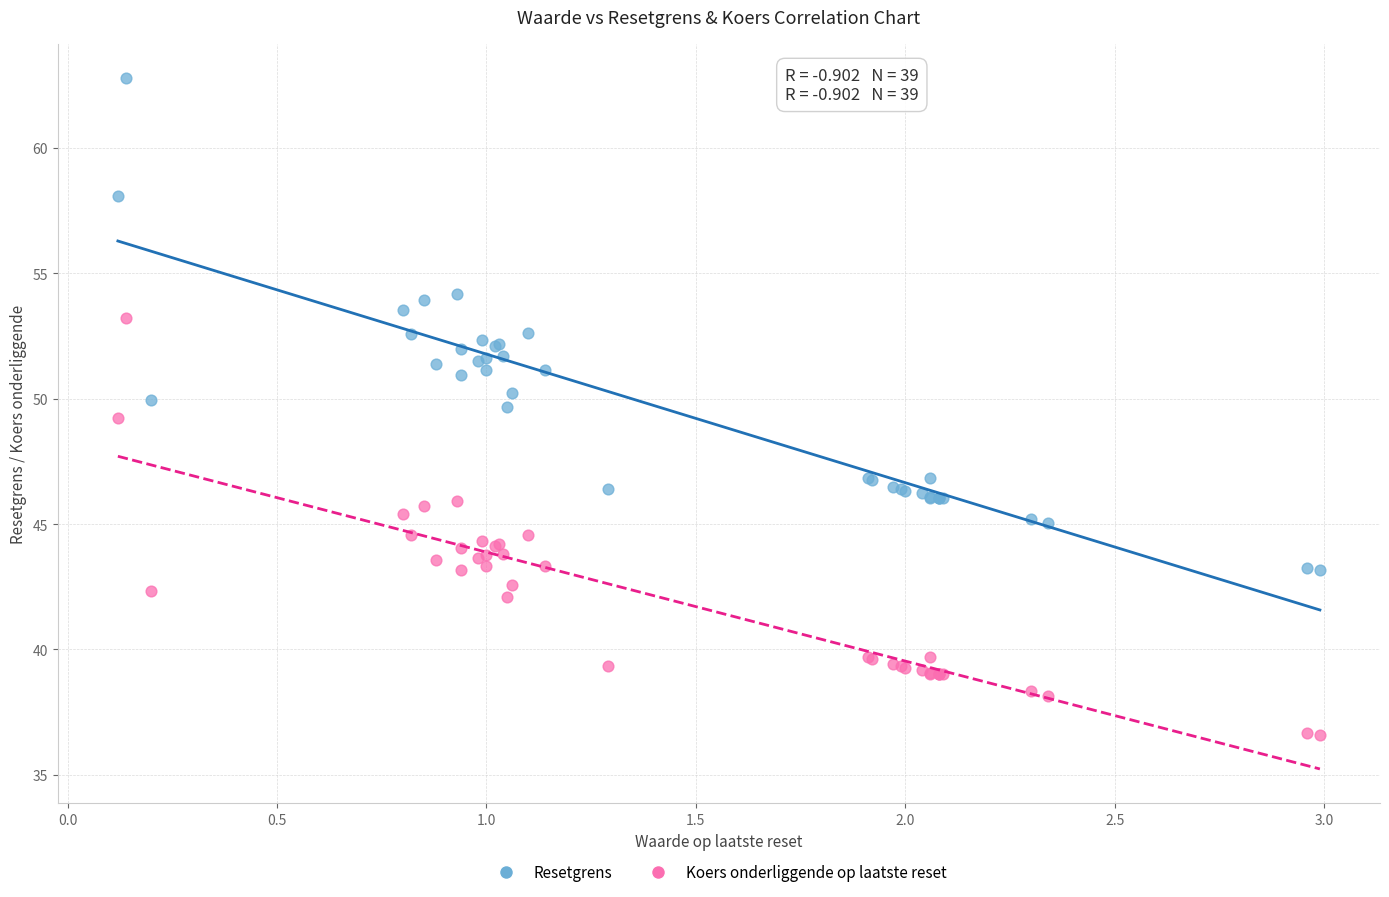

Which series reaches the minimum Y coordinate?

Koers onderliggende op laatste reset